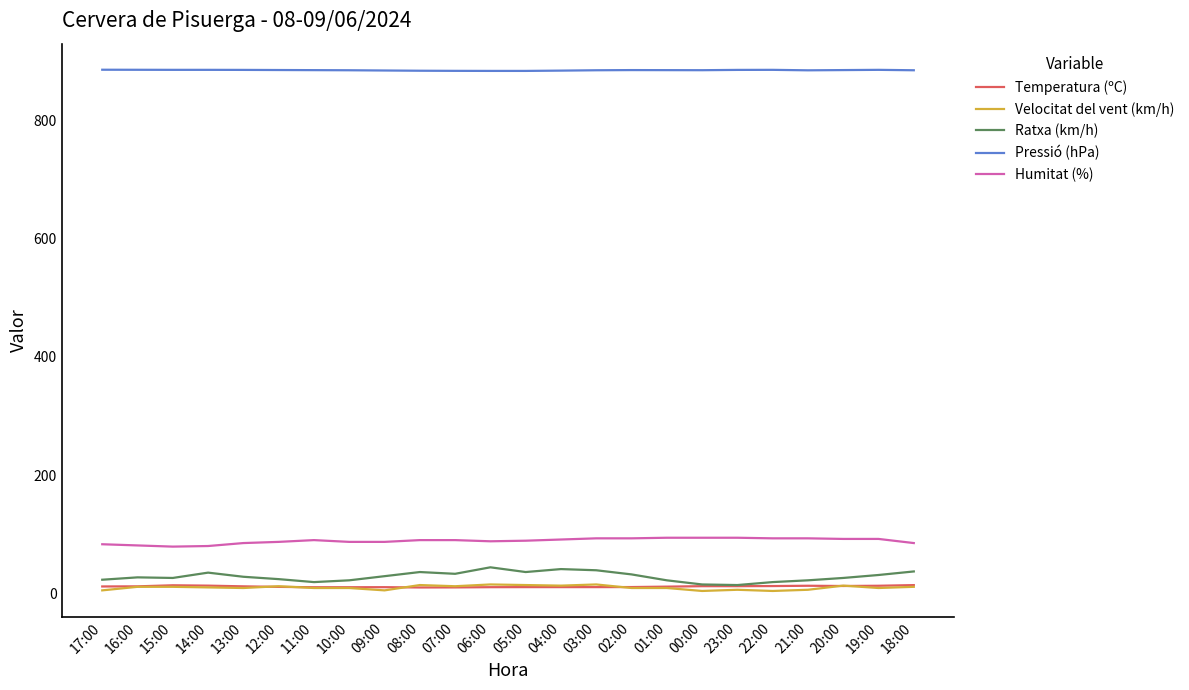

What is the lowest value of the Humitat (%) series?

79.0